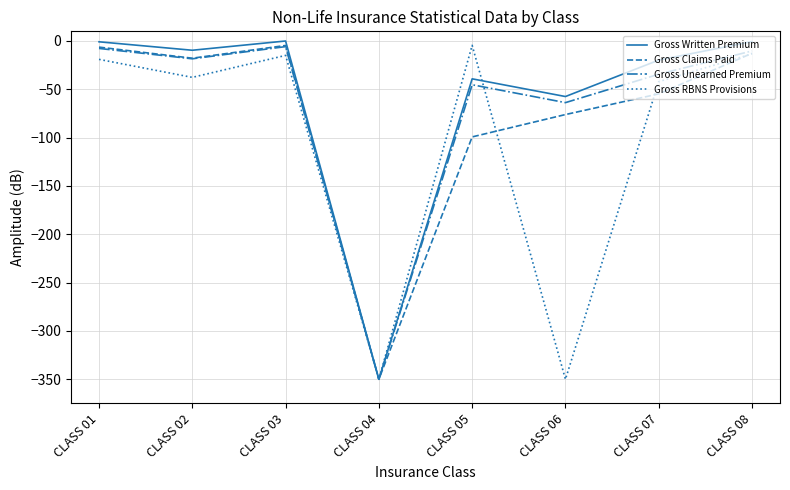

The Gross Unearned Premium series shows -45.3 at CLASS 05. True or false?

True